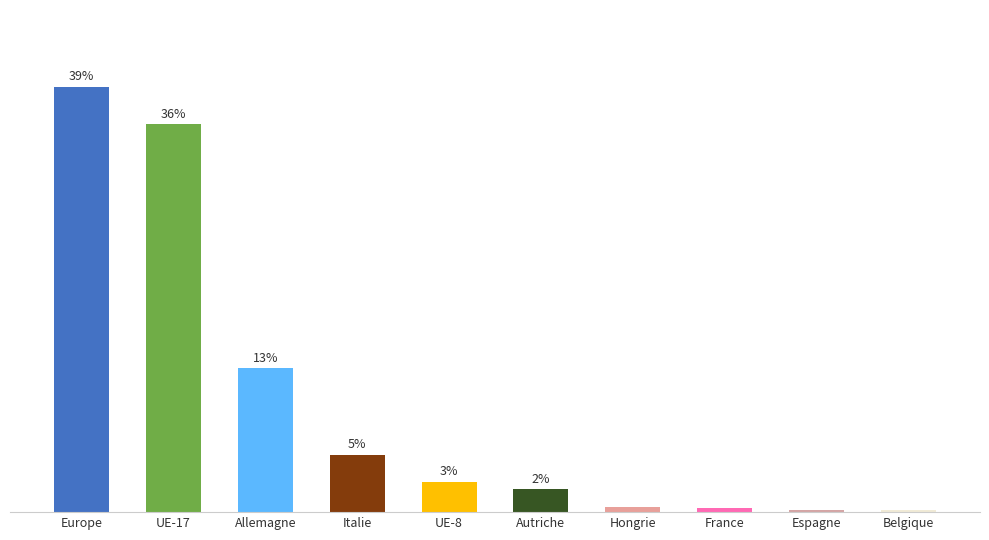

Are the bars horizontal?

No